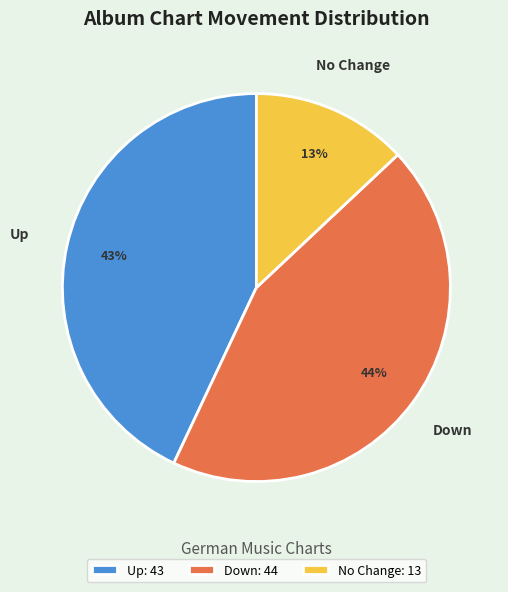

What percentage is the No Change: 13 slice, to the nearest percent?

13%